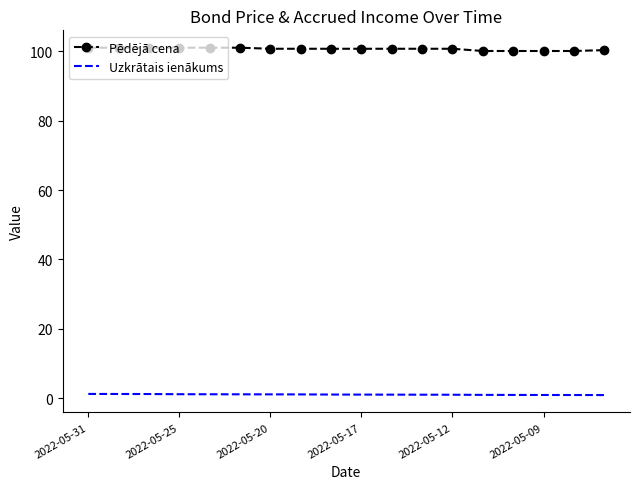

What is the maximum value shown in the chart?

101.0